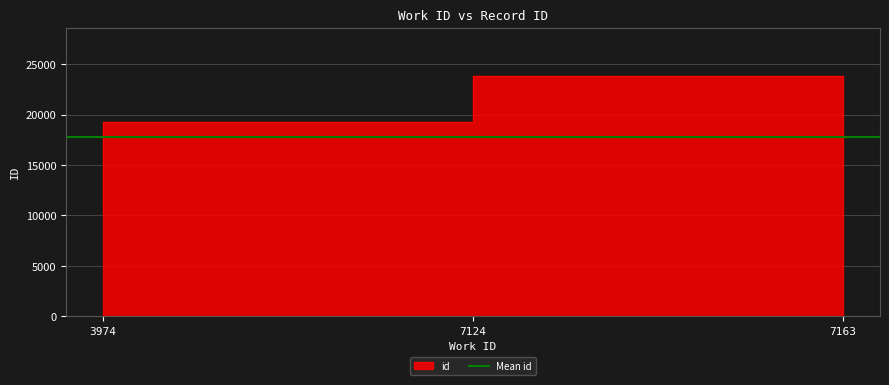

Which label corresponds to the smallest value in the chart?

3974